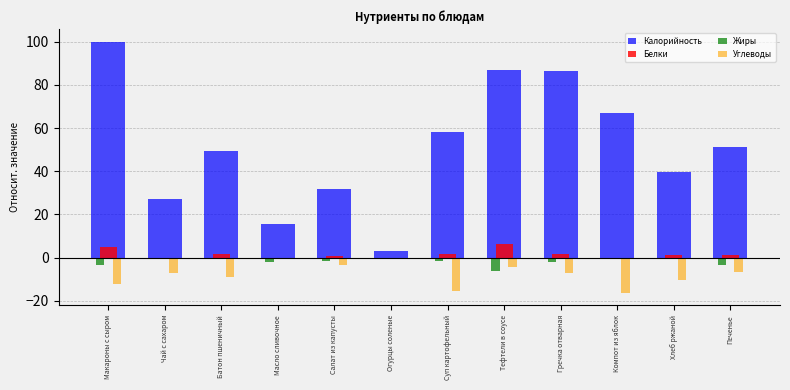

What is the sum of all Белки values?

19.5